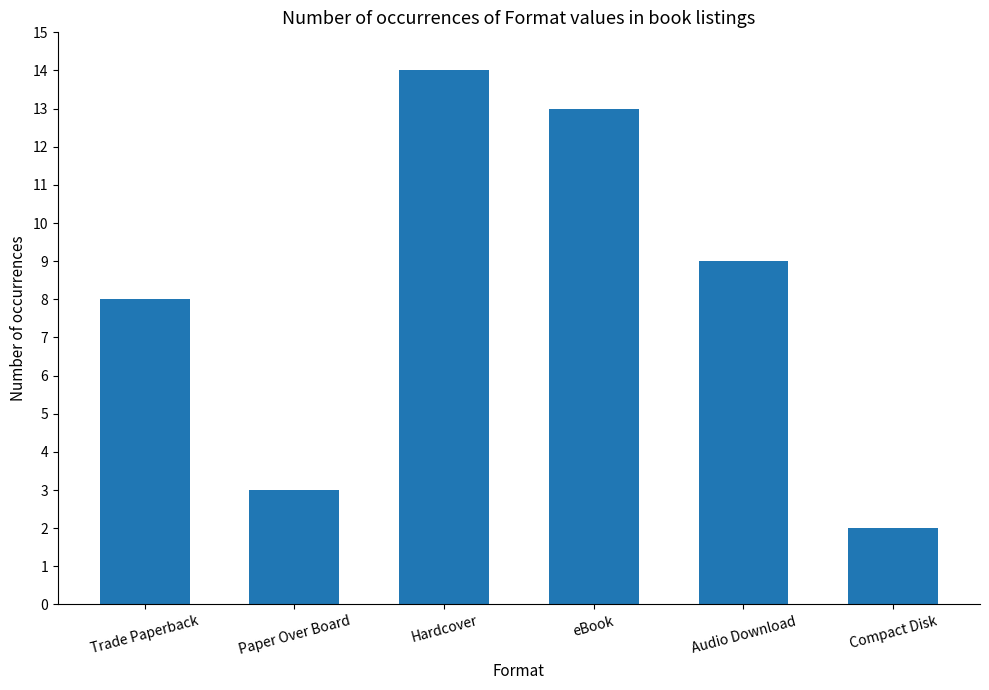

What is the value of the 2nd bar from the left?

3